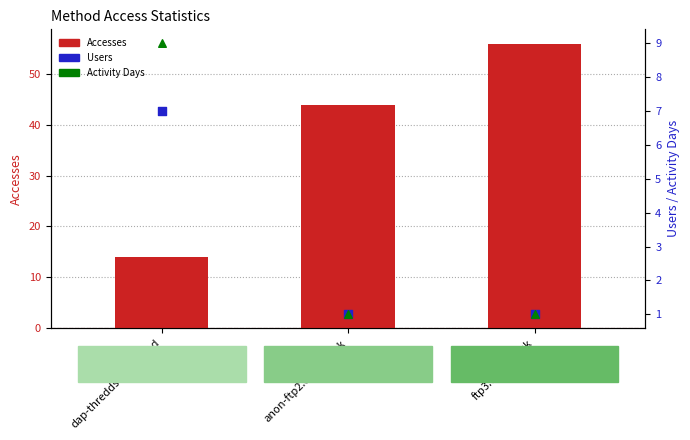

At which category is the sum across all series the highest?

ftp3.ceda.ac.uk